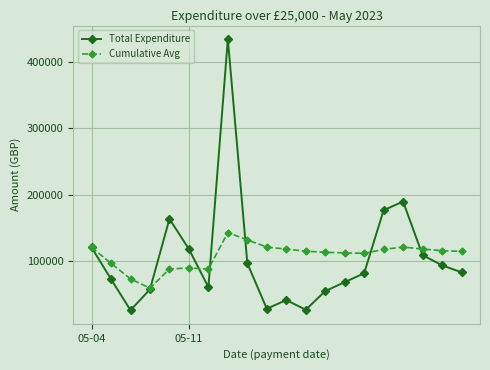

What is the greatest value displayed?

435000.0